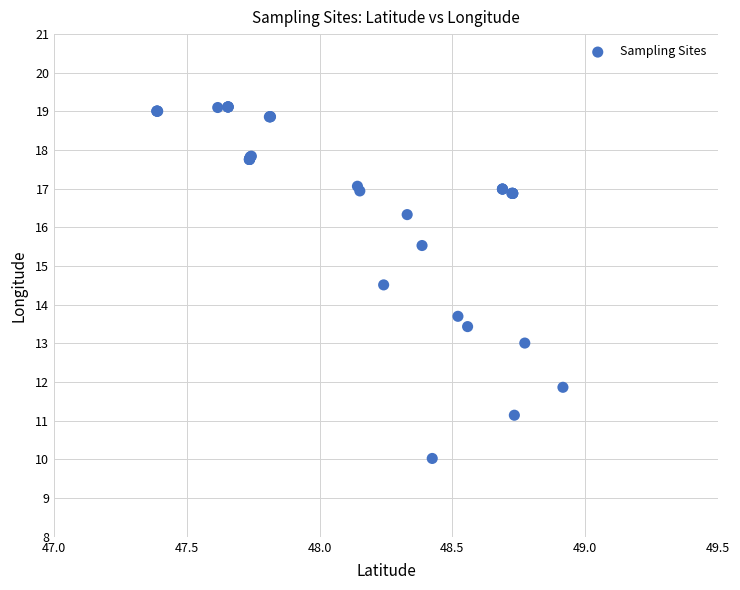

What Y value in the scatter plot is closest to 14?

13.7